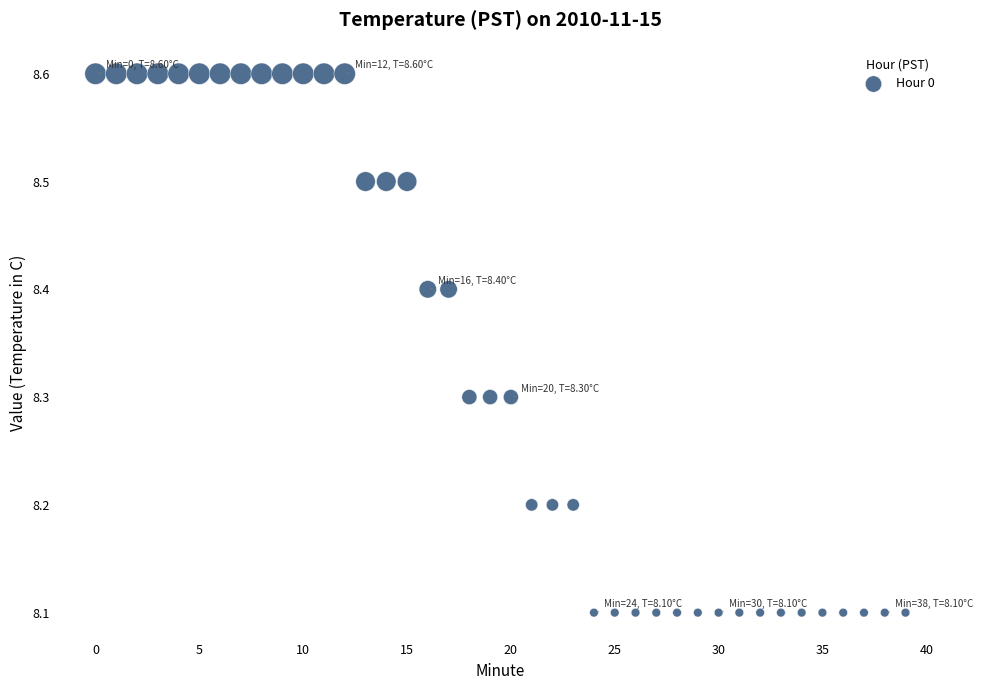

What is the range of Y values (max minus min)?

0.5